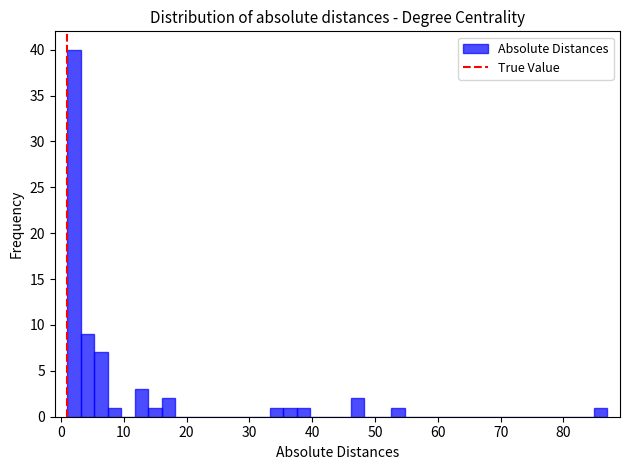

Read against the x-axis, roughly where is the centre of the tallest bar?

2